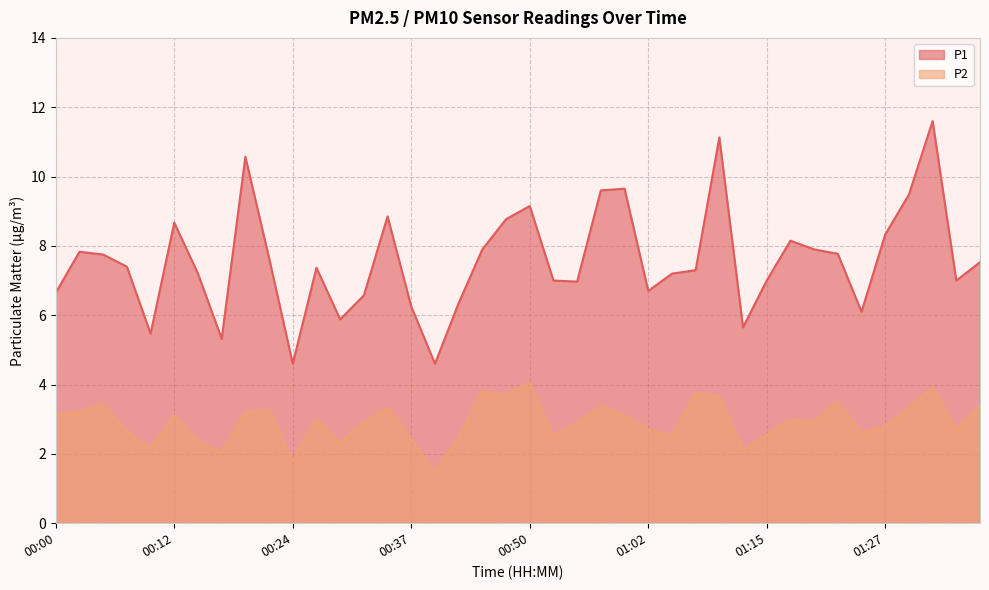

How many data points in P2 are above 3?

18